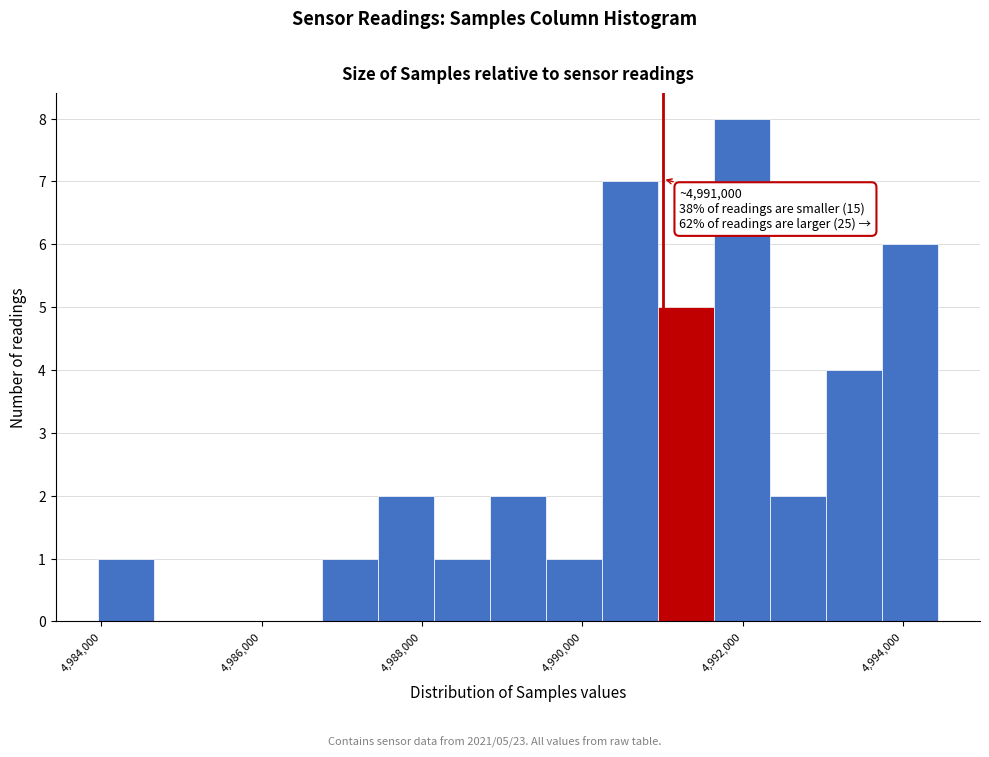

Around what value on the x-axis is the tallest bar? Give the approximate position of its centre, as read against the axis.

4992000